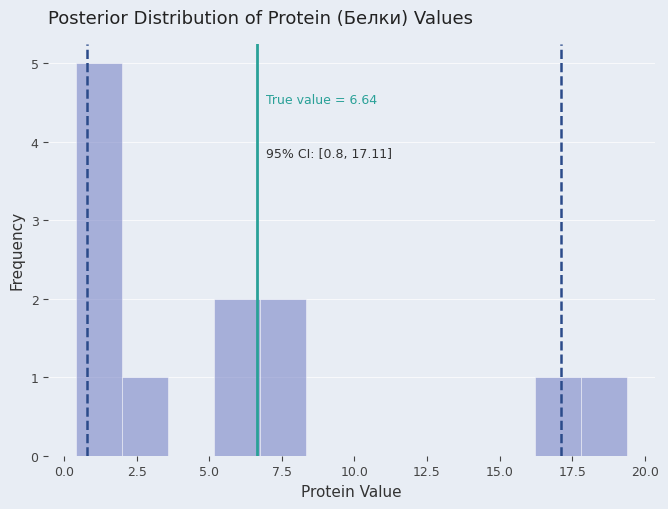

Around what value on the x-axis is the tallest bar? Give the approximate position of its centre, as read against the axis.

1.0